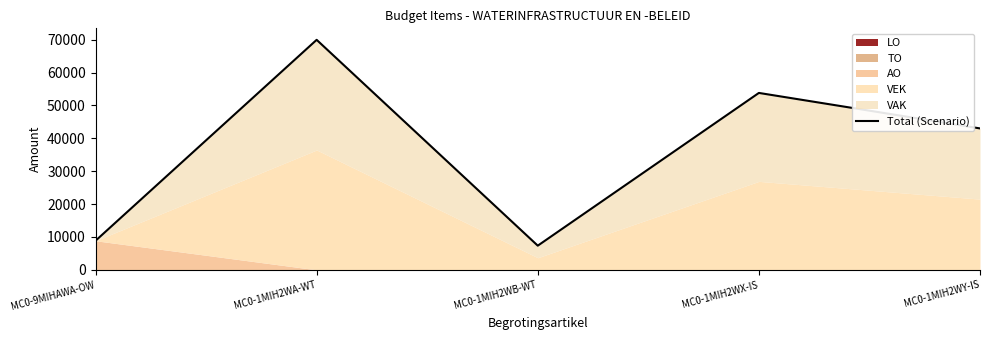

List the labels in order of value, smallest first.

MC0-1MIH2WB-WT, MC0-9MIHAWA-OW, MC0-1MIH2WY-IS, MC0-1MIH2WX-IS, MC0-1MIH2WA-WT